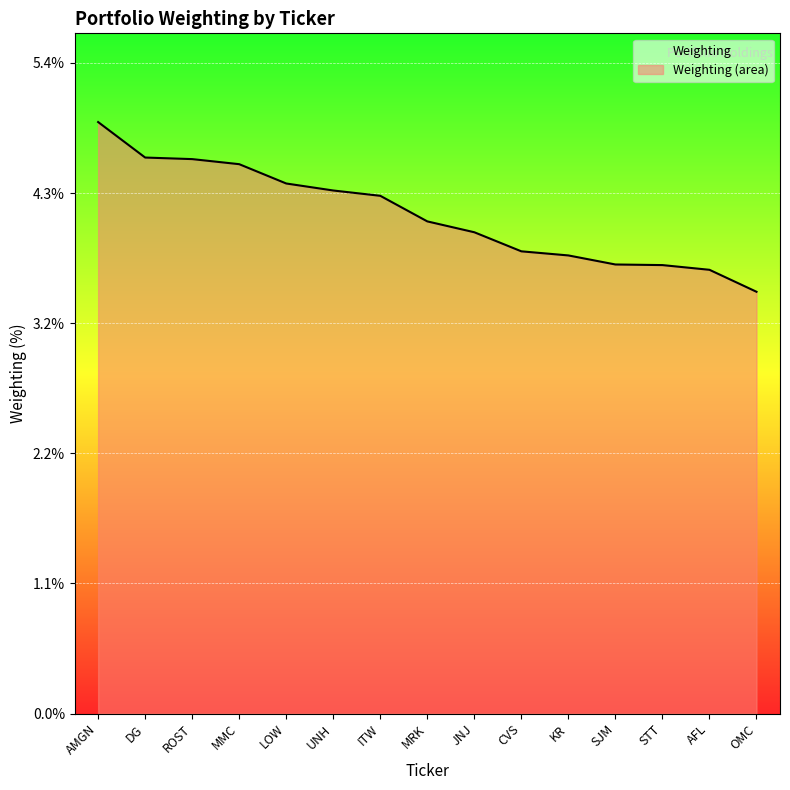

What value does the data have at AFL?

3.7